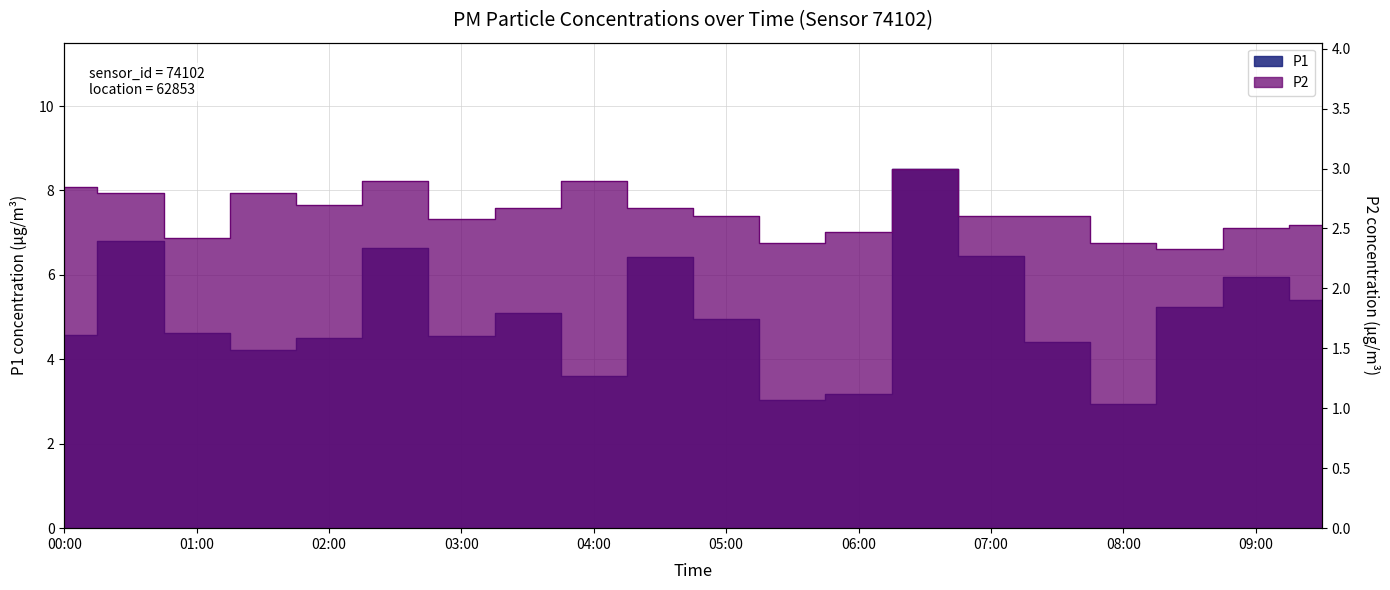

Between 00:30 and 02:00, which series saw the biggest shift?

P1